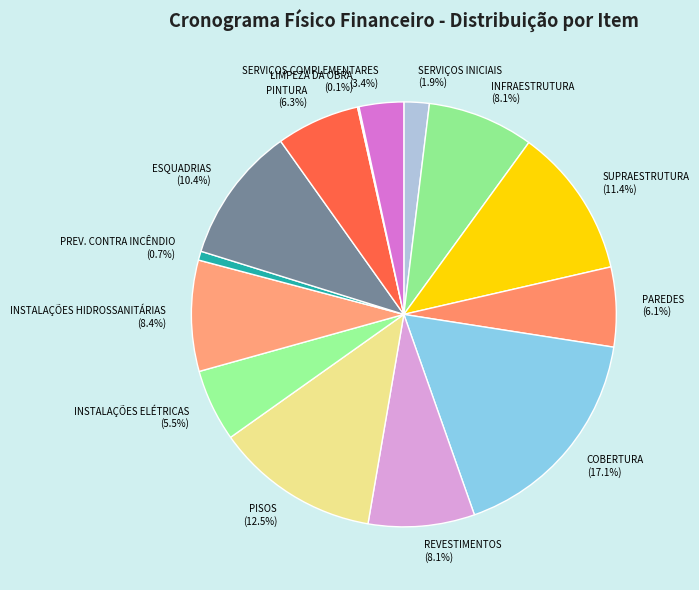

Is there a majority slice in this chart?

No